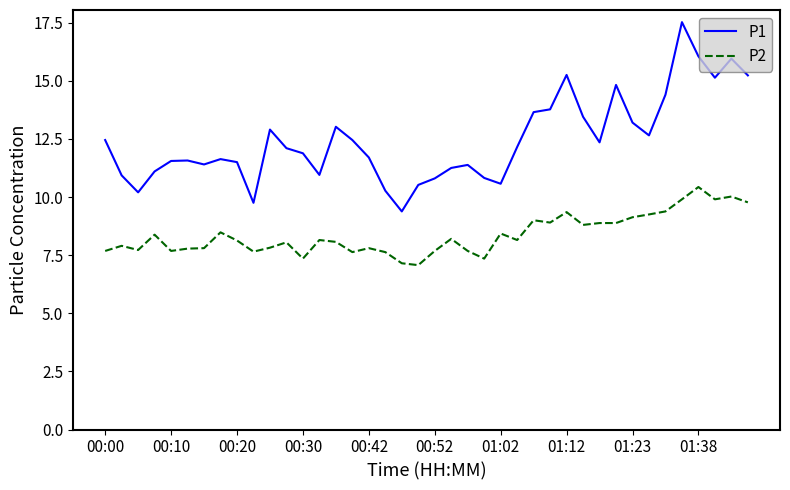

True or false: P2 and P1 cross at least once.

False